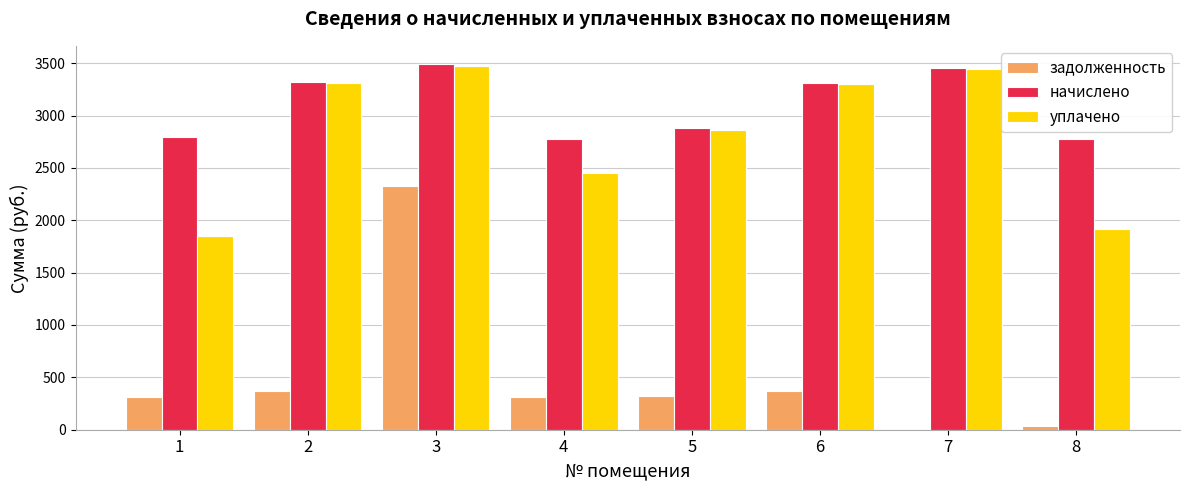

The value of задолженность at 7 is 1408.3. True or false?

False